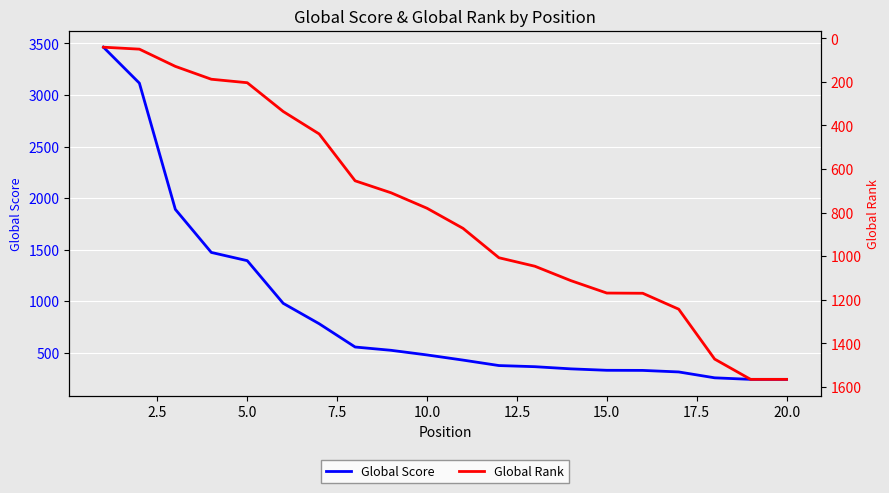

How many data points does each series have?

20